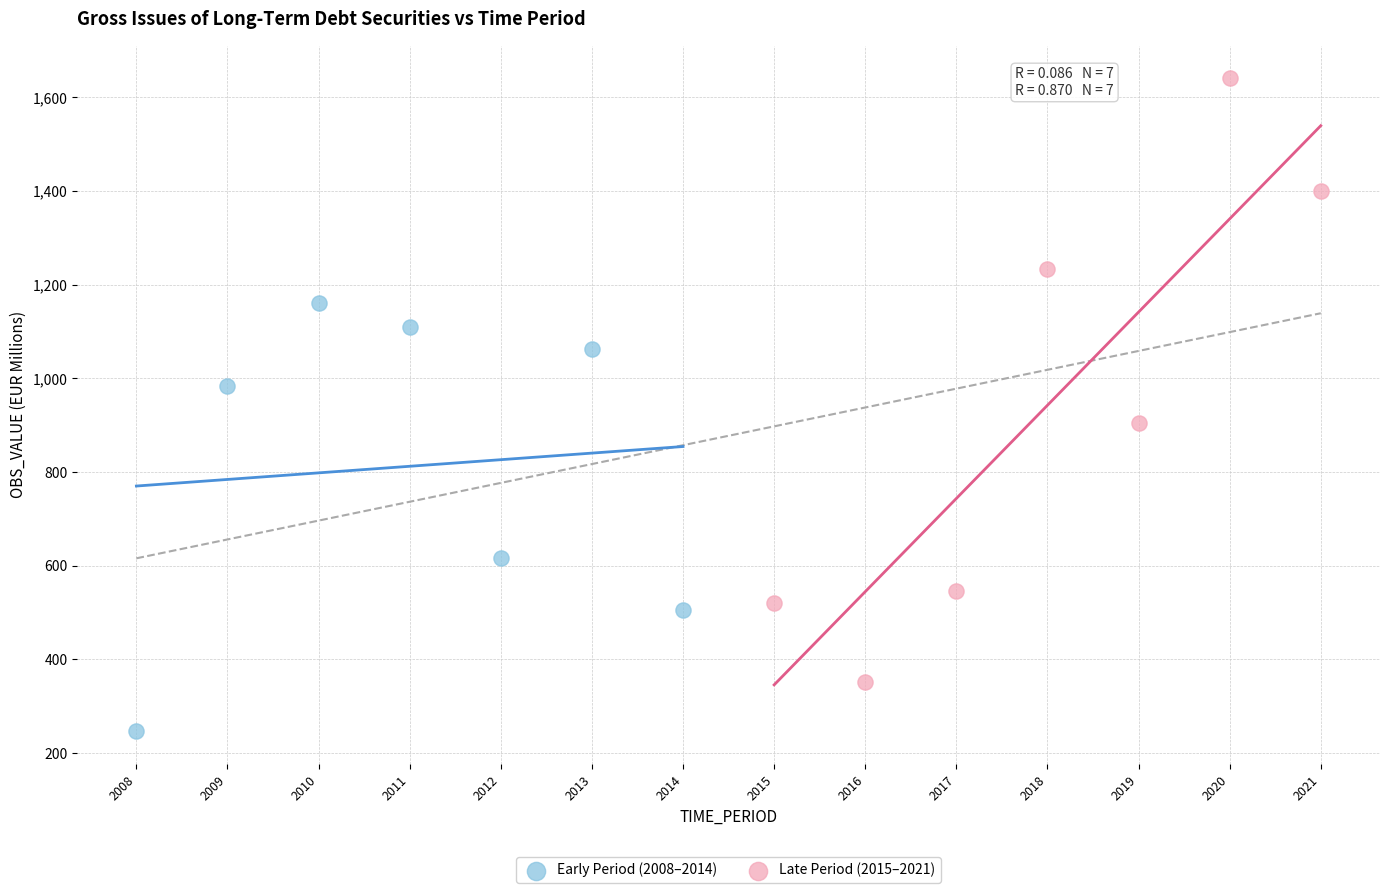

What are all the series names shown in the legend?

Early Period (2008–2014), Late Period (2015–2021)